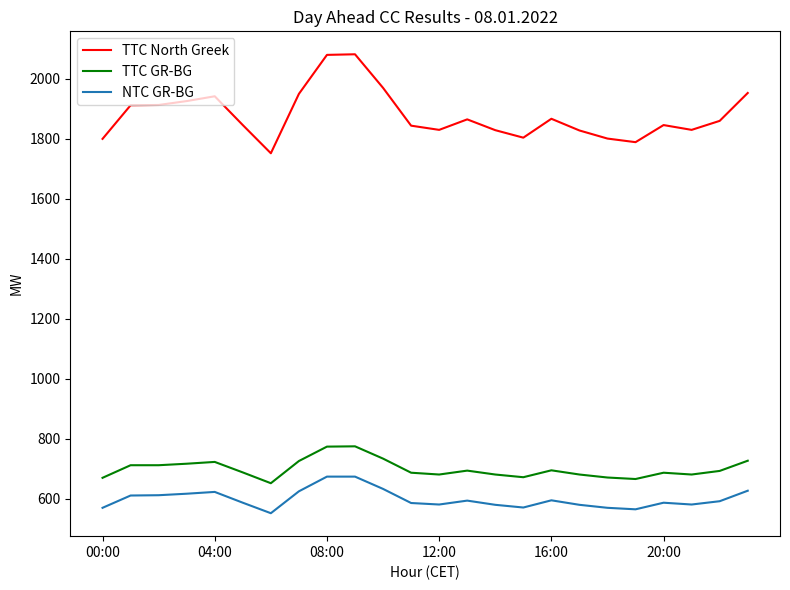

What is the maximum value for NTC GR-BG?

673